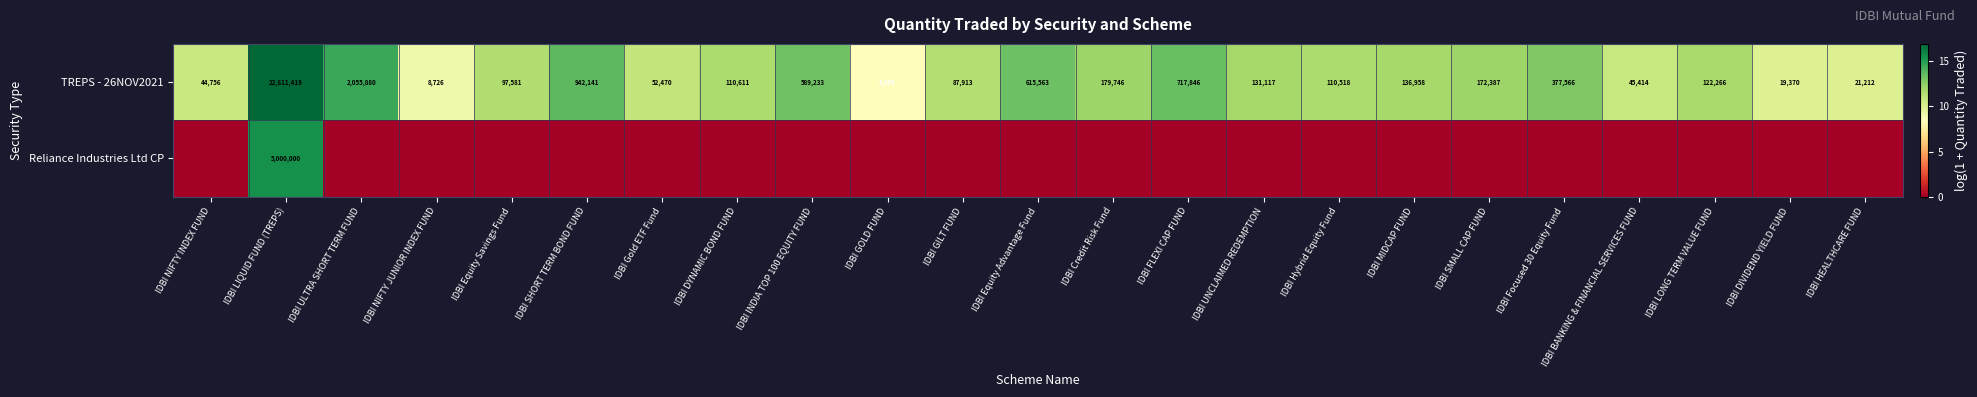

What is the sum of all TREPS - 26NOV2021 values?

29255001